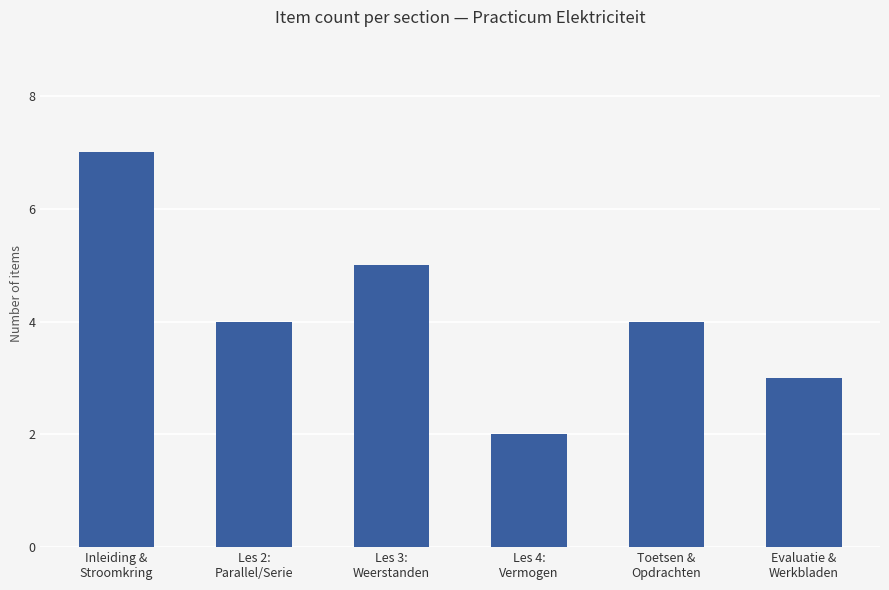

What is the label of the 2nd bar from the left?

Les 2:
Parallel/Serie